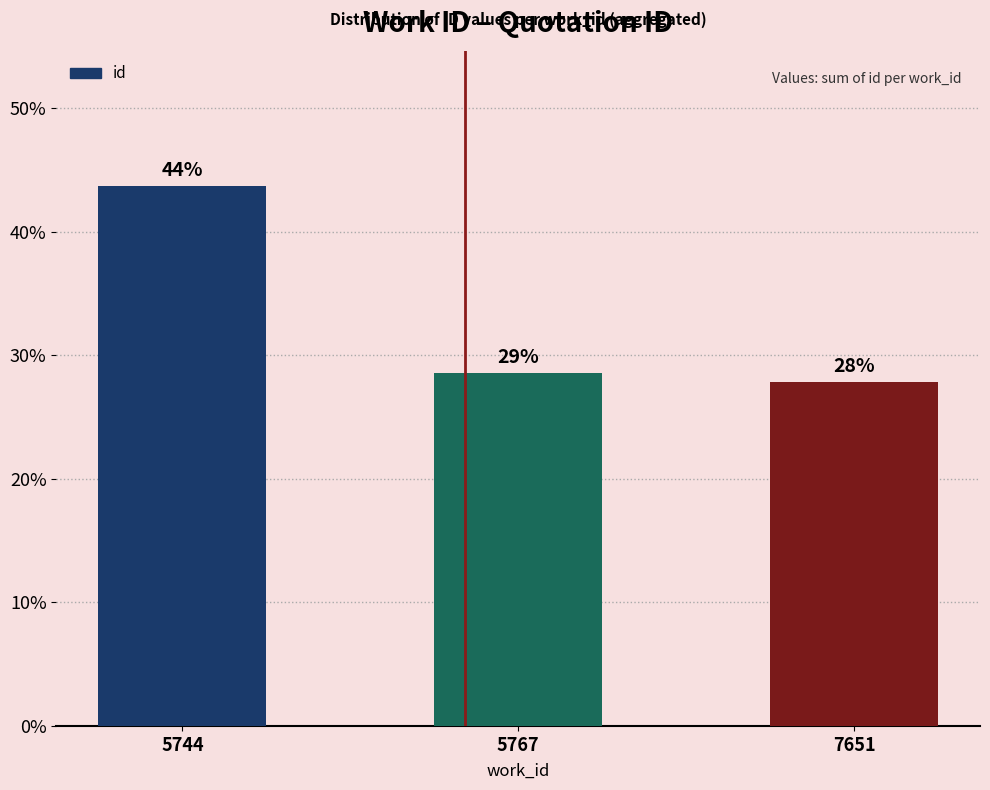

What is the difference between the values at 5744 and 7651?

15.8